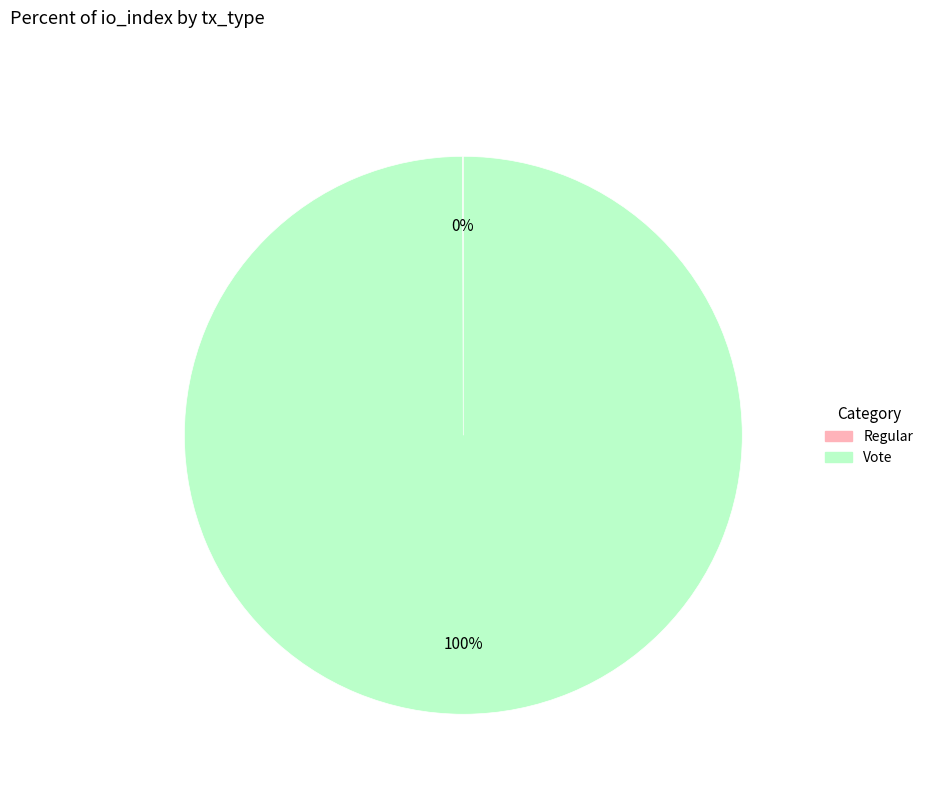

Which slice is the largest?

Vote